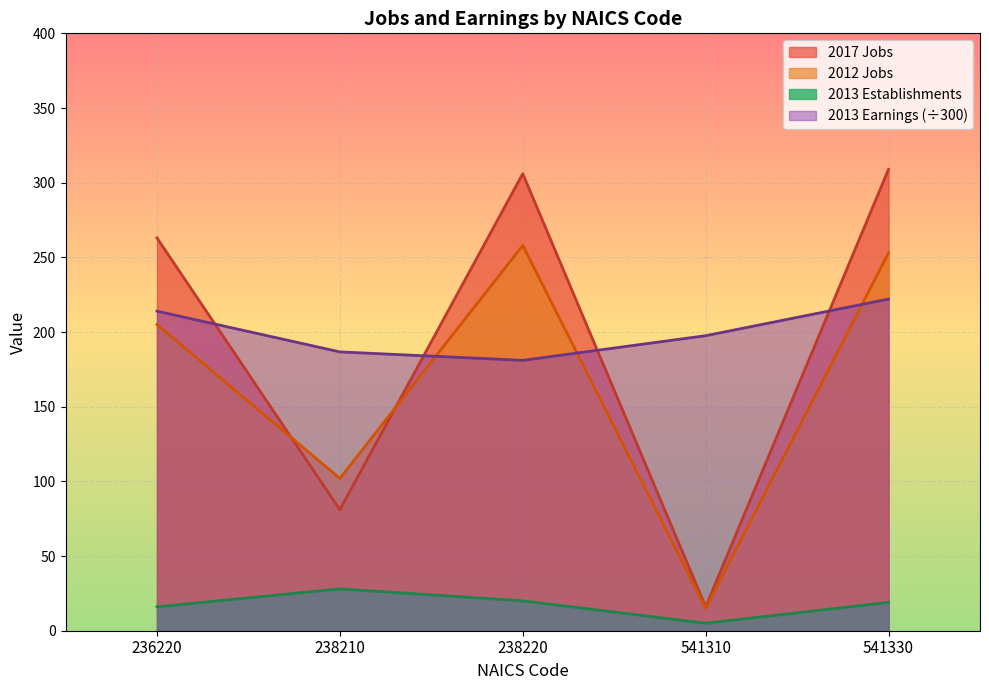

What is the average value of the 2013 Establishments series?

17.6